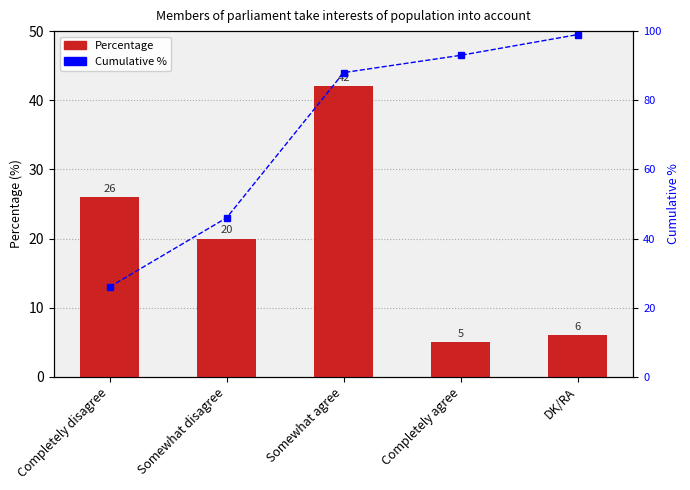

What is the label of the 2nd bar from the right?

Completely agree